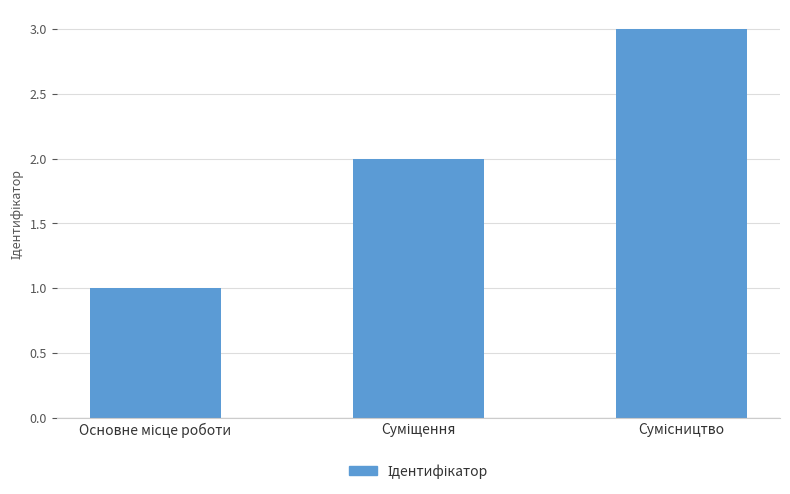

What is the sum of all values?

6